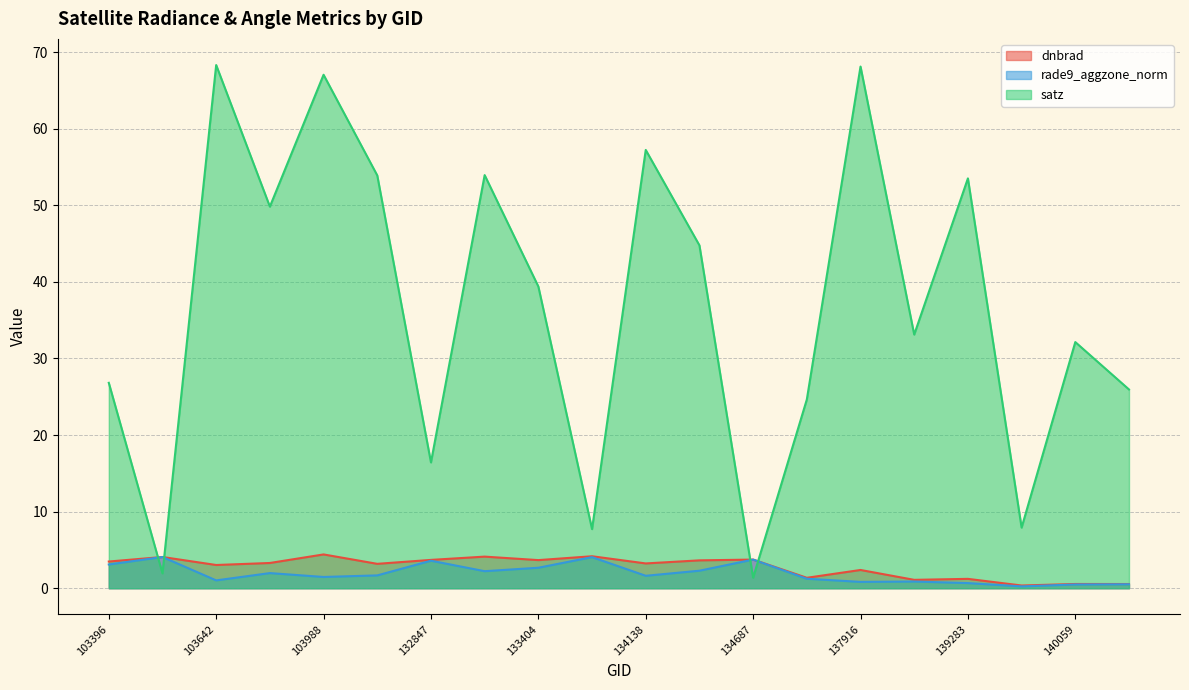

Does the chart have visible grid lines?

Yes